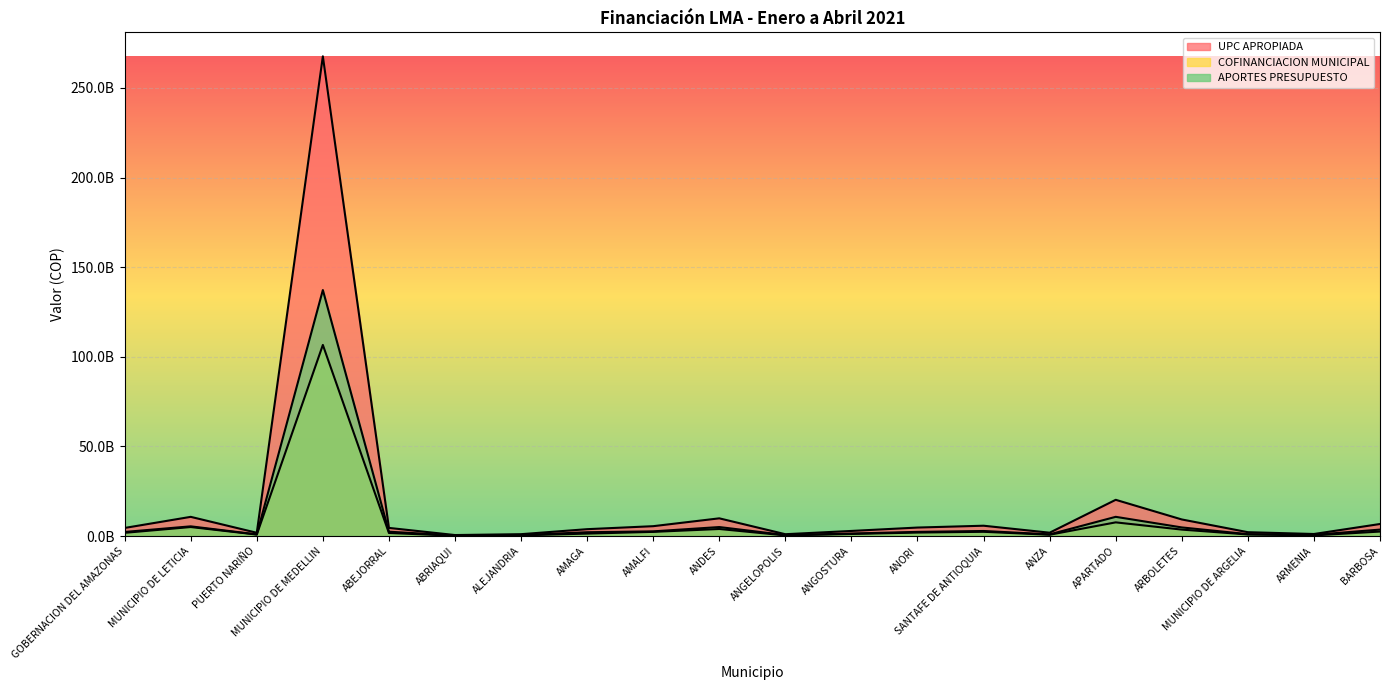

True or false: COFINANCIACION MUNICIPAL and APORTES PRESUPUESTO cross at least once.

False